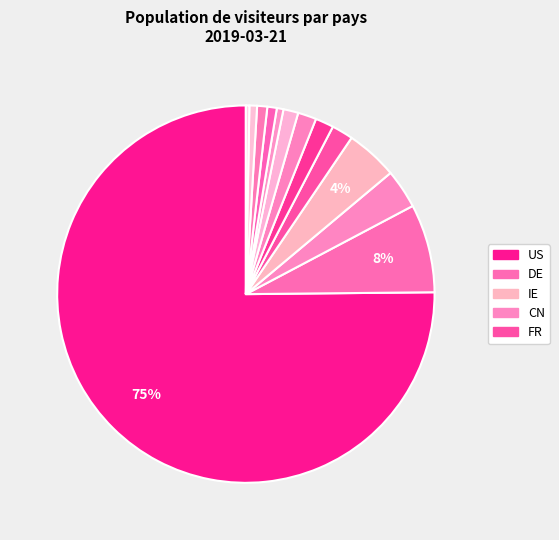

Count the number of slices in the pie.

13